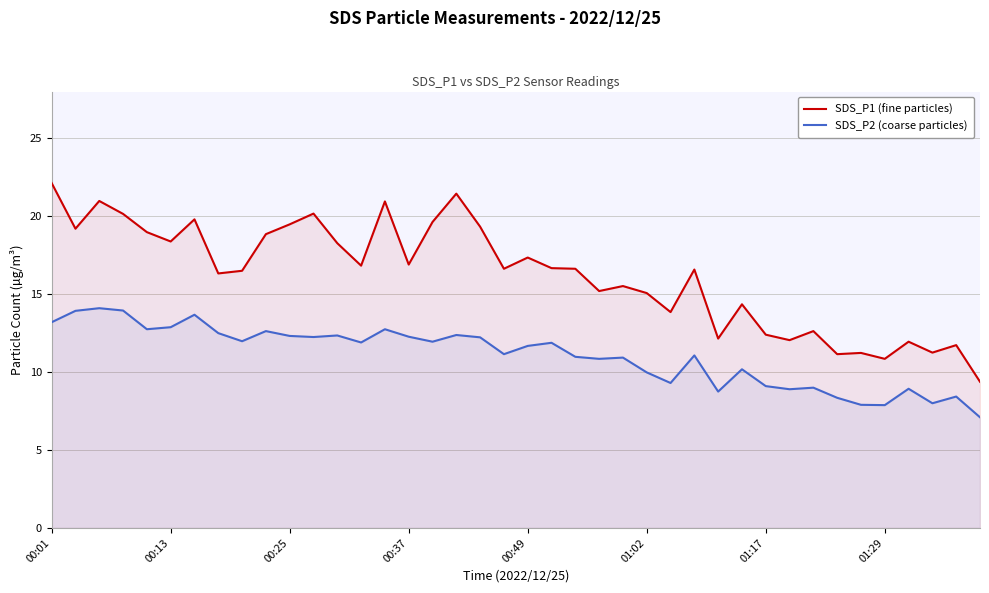

Reading left to right, transcribe all the data shown in this chart.

SDS_P1 (fine particles): 22.1	19.2	21.0	20.1	19.0	18.4	19.8	16.3	16.5	18.9	19.5	20.2	18.3	16.8	20.9	16.9	19.6	21.4	19.3	16.6	17.4	16.7	16.6	15.2	15.5	15.1	13.8	16.6	12.2	14.3	12.4	12.1	12.6	11.2	11.2	10.8	11.9	11.2	11.7	9.4
SDS_P2 (coarse particles): 13.2	13.9	14.1	13.9	12.8	12.9	13.7	12.5	12.0	12.6	12.3	12.2	12.3	11.9	12.8	12.3	11.9	12.4	12.2	11.2	11.7	11.9	11.0	10.8	10.9	10.0	9.3	11.1	8.8	10.2	9.1	8.9	9.0	8.3	7.9	7.9	8.9	8.0	8.4	7.1